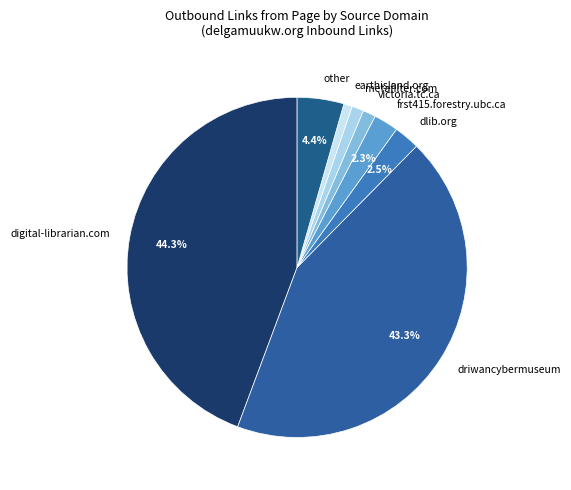

Is the sum of dlib.org and earthisland.org greater than half?

No